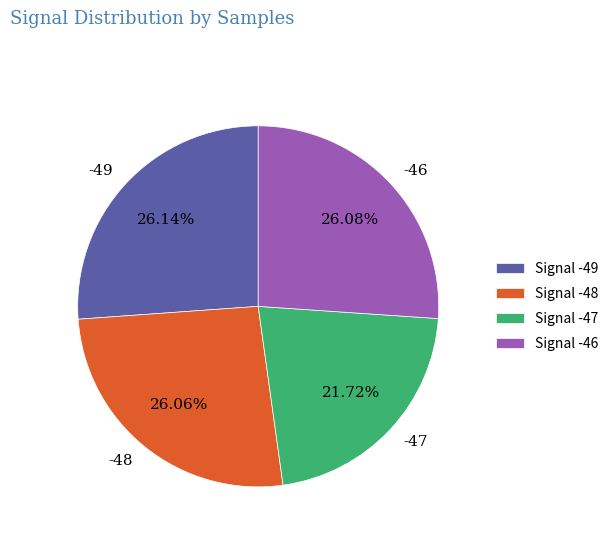

Between -47 and -46, which is larger?

-46